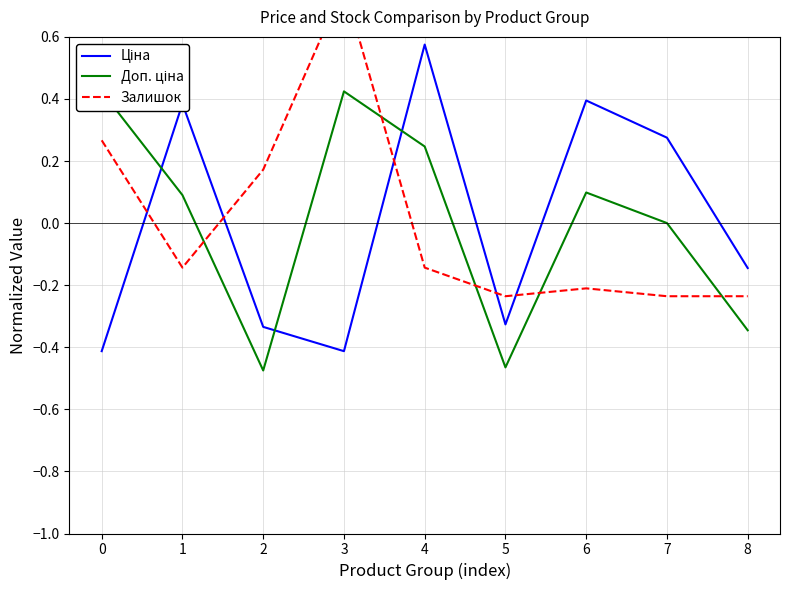

Reading left to right, what are all the values shown in this chart?

Ціна: 0=-0.4	1=0.4	2=-0.3	3=-0.4	4=0.6	5=-0.3	6=0.4	7=0.3	8=-0.1
Доп. ціна: 0=0.4	1=0.1	2=-0.5	3=0.4	4=0.2	5=-0.5	6=0.1	7=0.0	8=-0.3
Залишок: 0=0.3	1=-0.1	2=0.2	3=0.8	4=-0.1	5=-0.2	6=-0.2	7=-0.2	8=-0.2